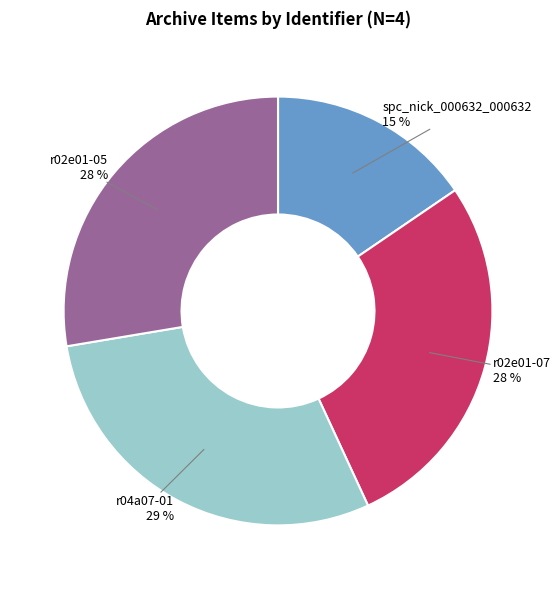

Does spc_nick_000632_000632 represent more than half of the total?

No